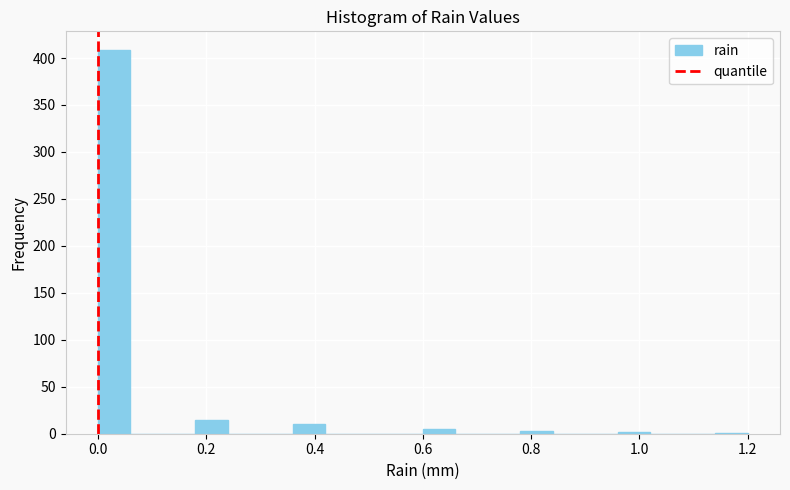

Around what value on the x-axis is the tallest bar? Give the approximate position of its centre, as read against the axis.

0.04